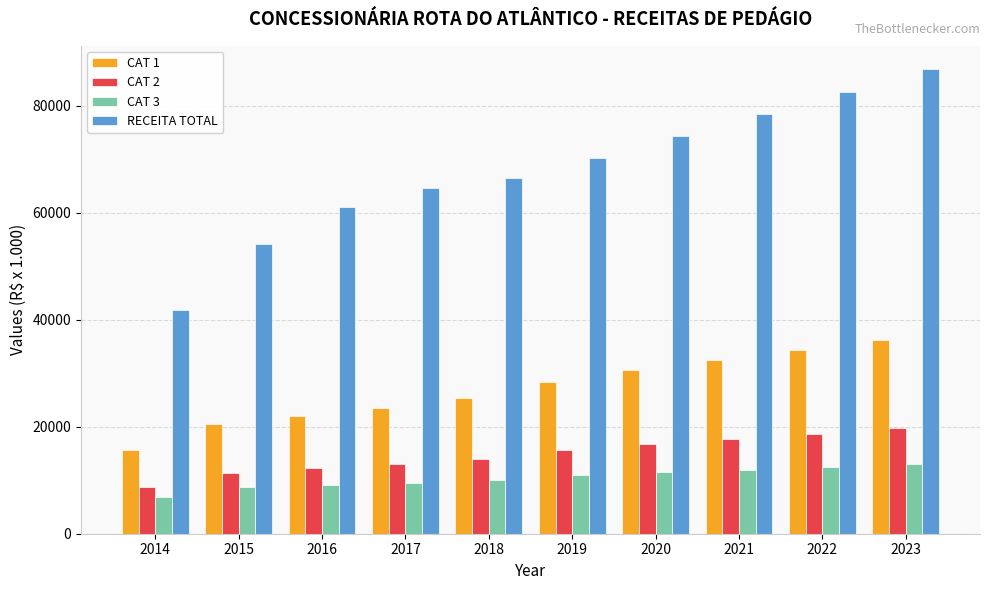

List the series in order of their peak value, highest first.

RECEITA TOTAL, CAT 1, CAT 2, CAT 3